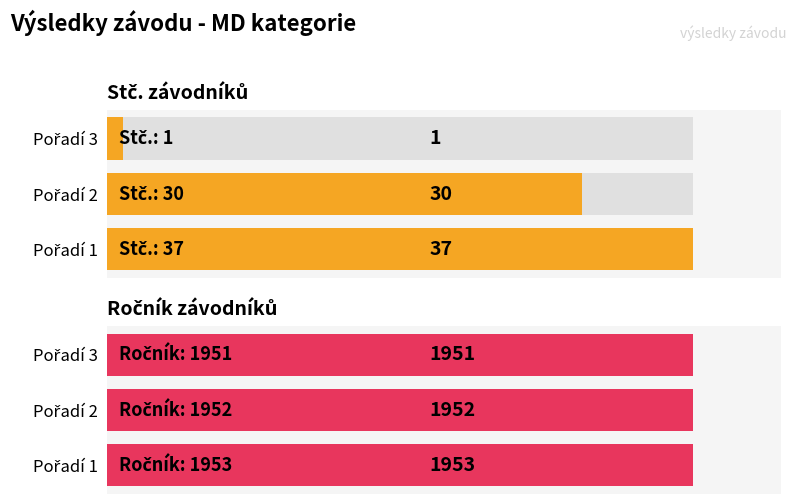

Rank the series at Pořadí 1 from lowest to highest value.

Stč., Ročník